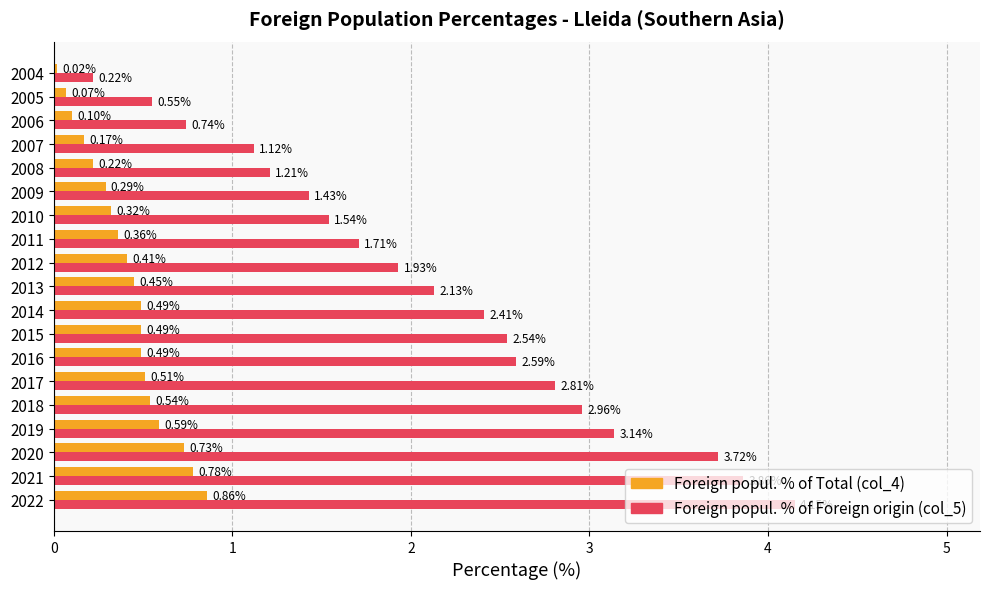

Between 2019 and 2006, which series saw the biggest shift?

Foreign popul. % of Foreign origin (col_5)